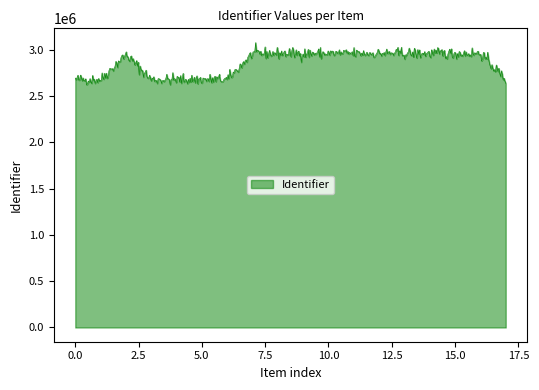

What is the greatest value displayed?

3077314.1